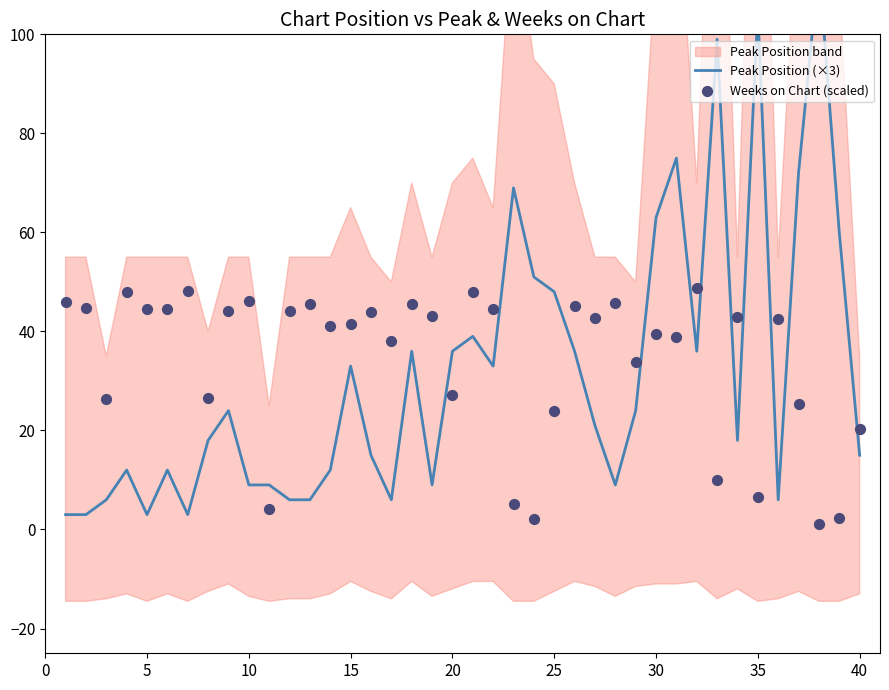

Which series has the widest spread of Y values?

Peak Position (×3)